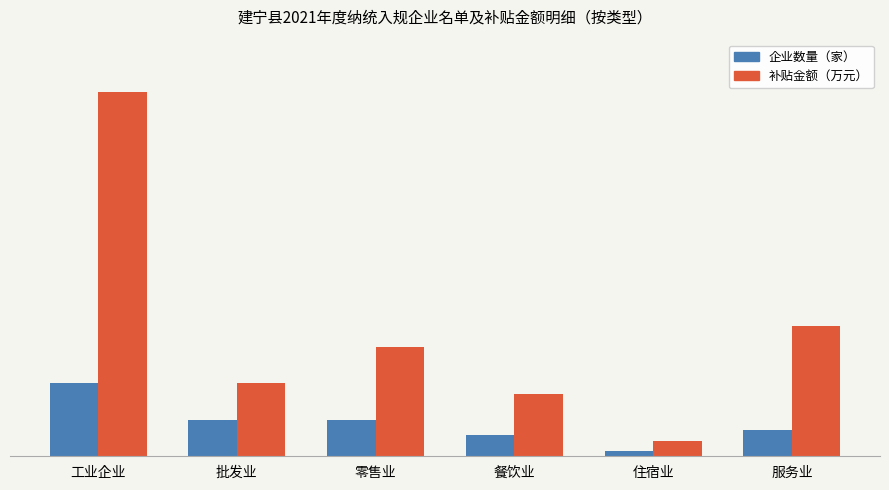

Where does the 企业数量（家） series first go above 7?

工业企业